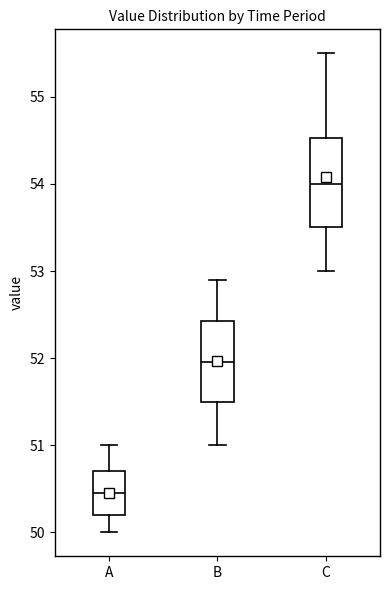

Which box has the lowest median line?

A